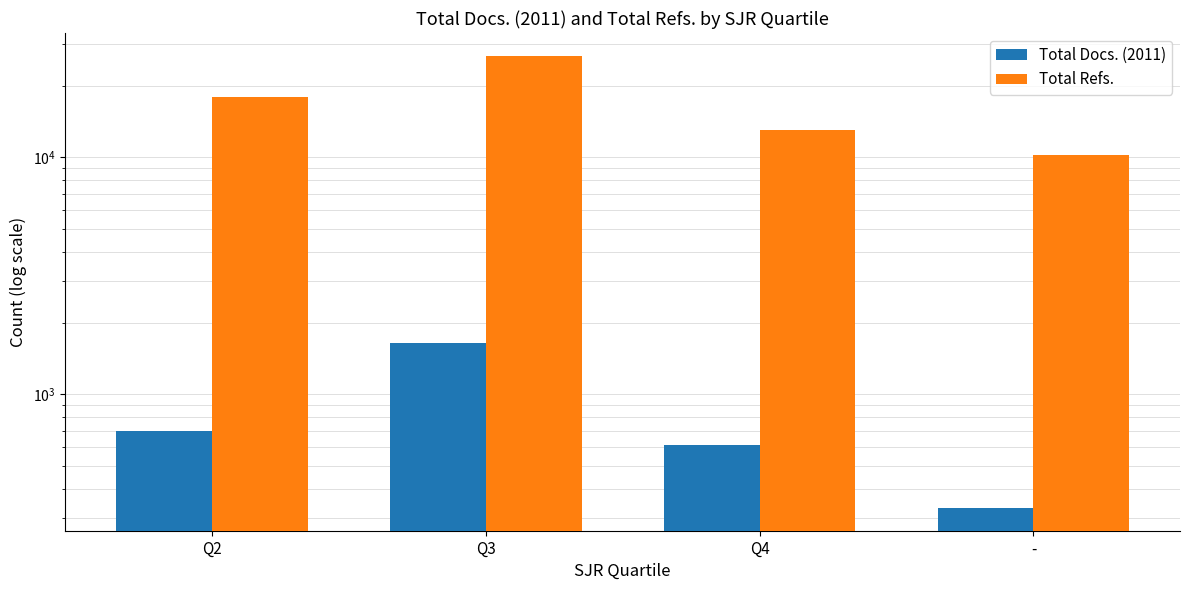

What is the difference between the maximum and minimum values in the Total Docs. (2011) series?

1308